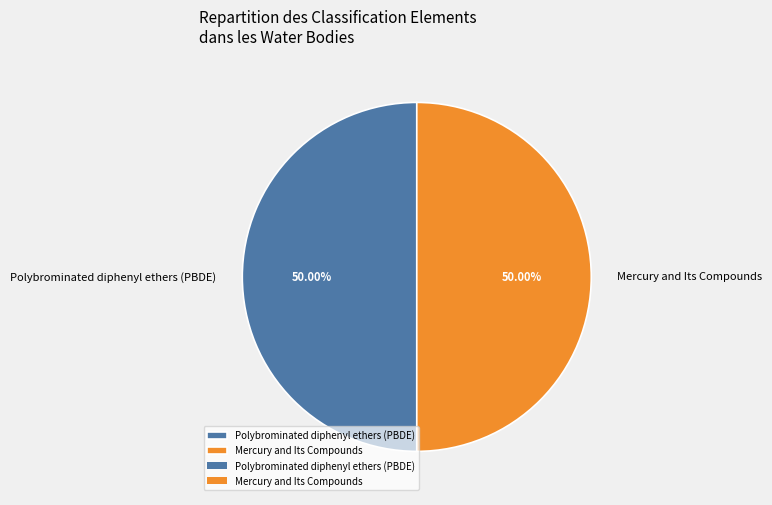

What is the ratio of the value at Mercury and Its Compounds to the value at Polybrominated diphenyl ethers (PBDE)?

1.0